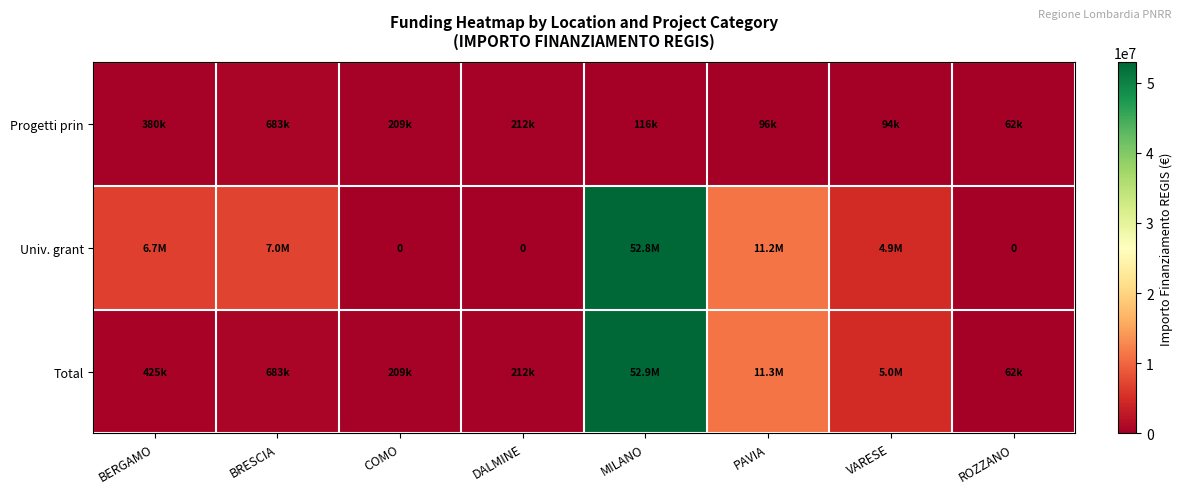

What is the total value across all series at MILANO?

105785531.2